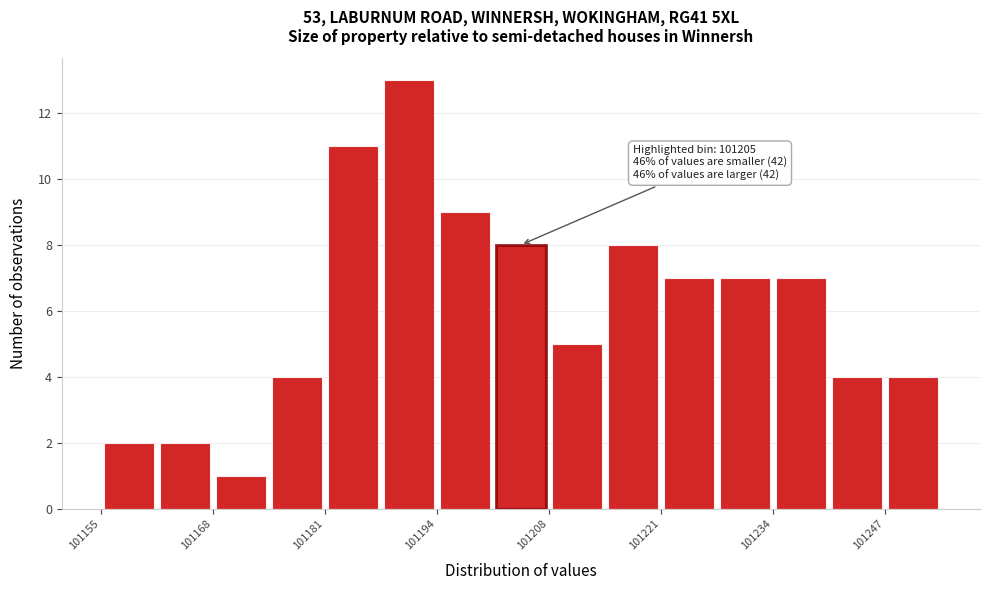

Read against the x-axis, roughly where is the centre of the tallest bar?

101192